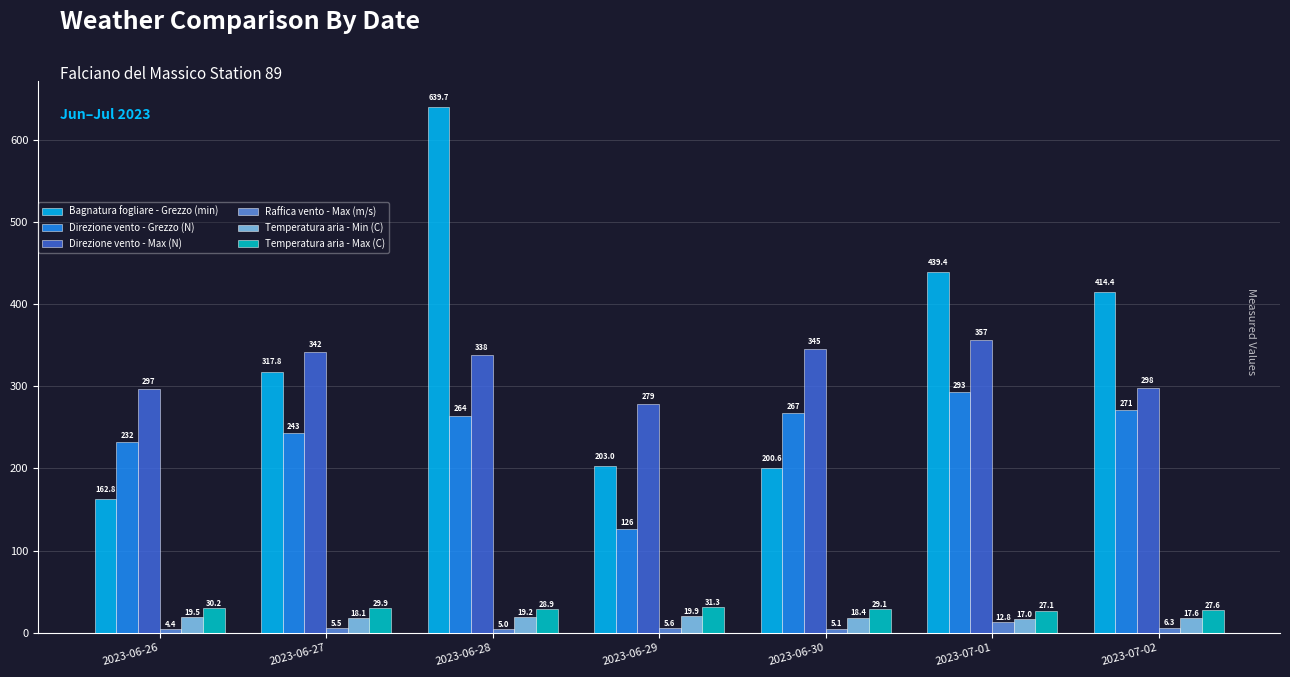

True or false: Raffica vento - Max (m/s) has a value of 5.6 at 2023-06-29.

True